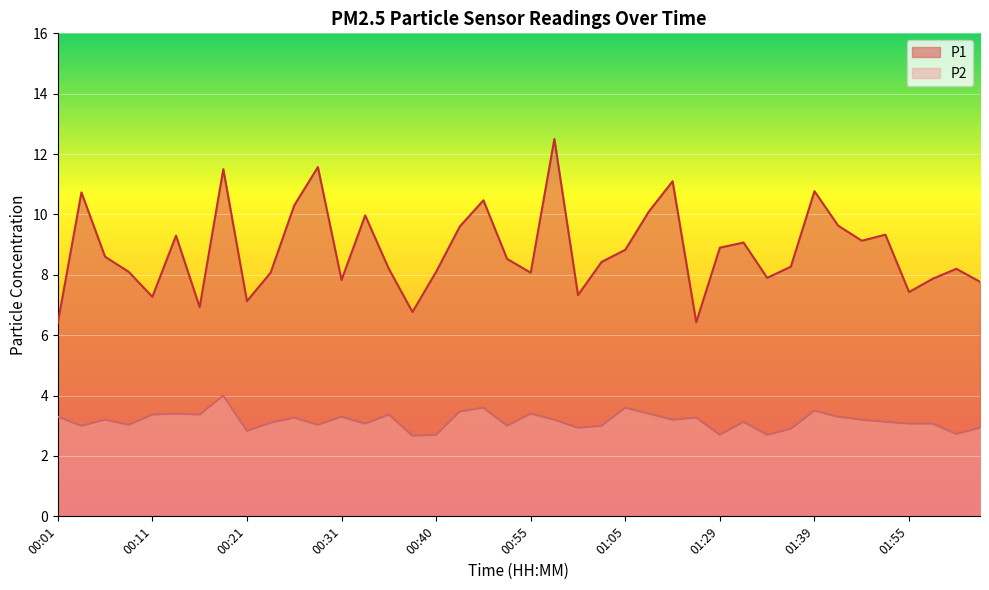

Which series has the largest total across all categories?

P1